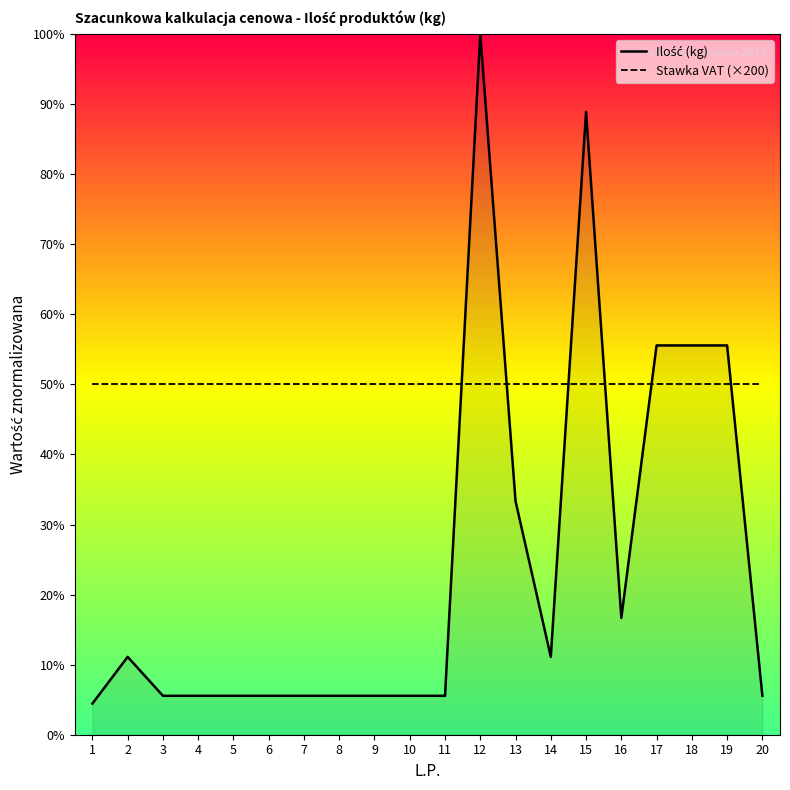

True or false: Ilość (kg) and Stawka VAT (×200) cross at least once.

True